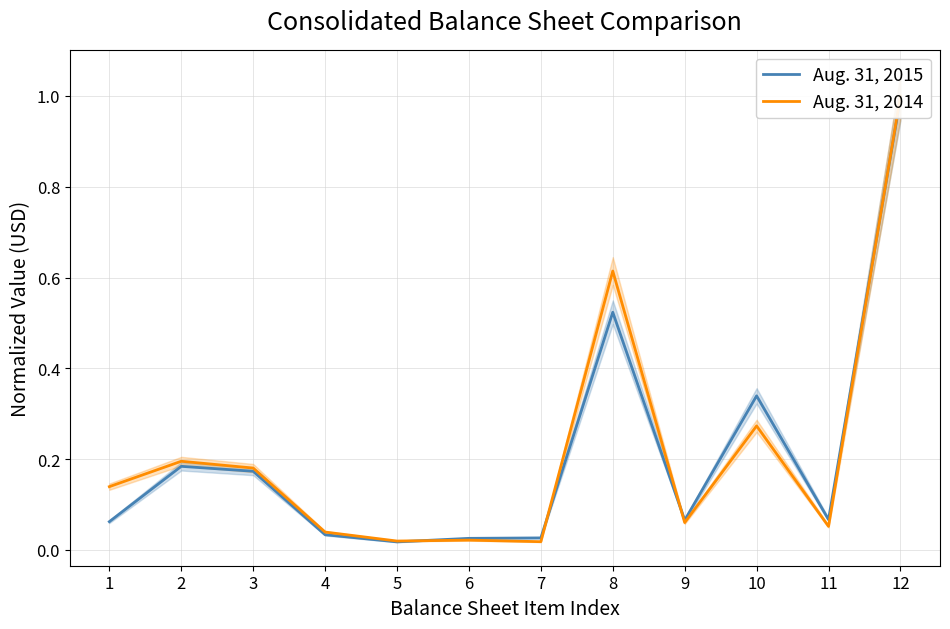

Reading right to left, list all the values displayed in this chart.

Aug. 31, 2015: 12=1.0	11=0.1	10=0.3	9=0.1	8=0.5	7=0.0	6=0.0	5=0.0	4=0.0	3=0.2	2=0.2	1=0.1
Aug. 31, 2014: 12=1.0	11=0.1	10=0.3	9=0.1	8=0.6	7=0.0	6=0.0	5=0.0	4=0.0	3=0.2	2=0.2	1=0.1